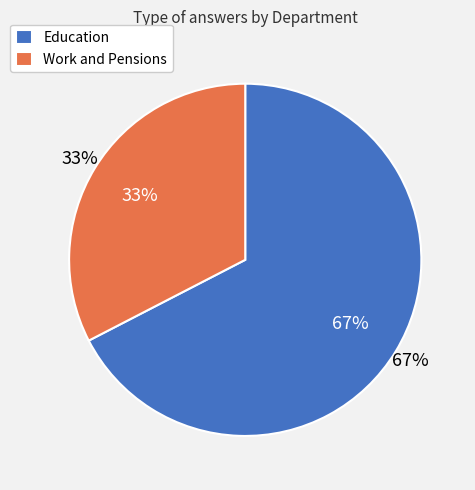

What is the majority slice?

Education